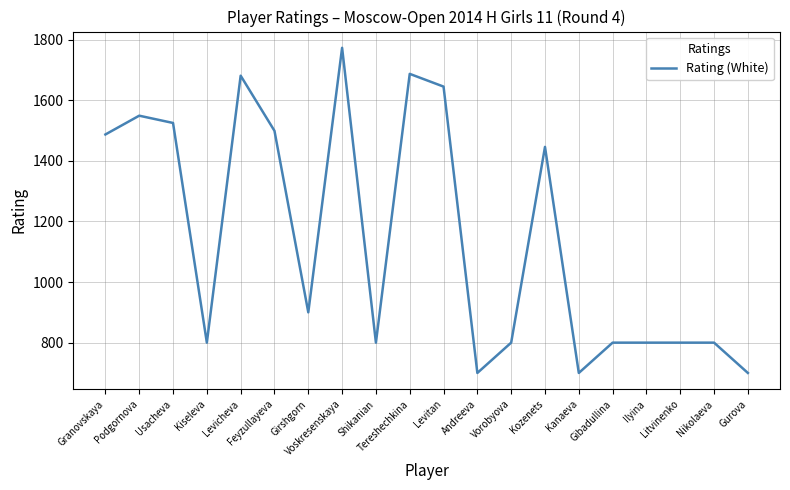

Reading right to left, list all the values displayed in this chart.

700	800	800	800	800	700	1446	800	700	1645	1687	800	1773	900	1499	1681	800	1525	1549	1487